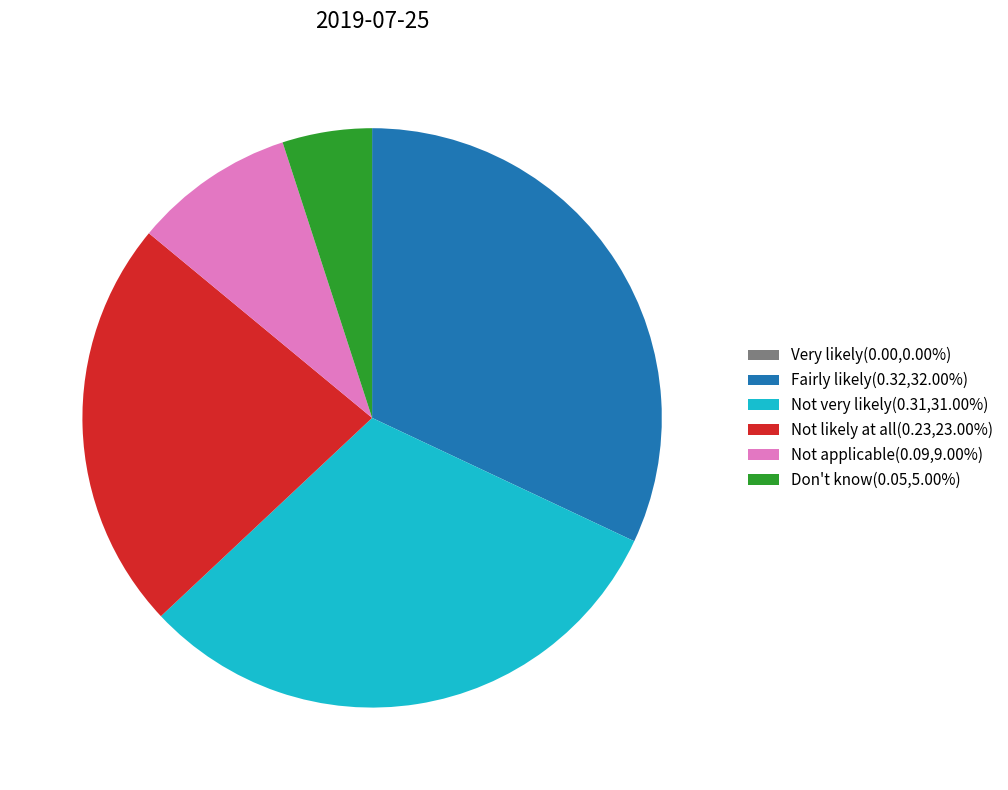

True or false: Fairly likely accounts for 32% of the total.

True